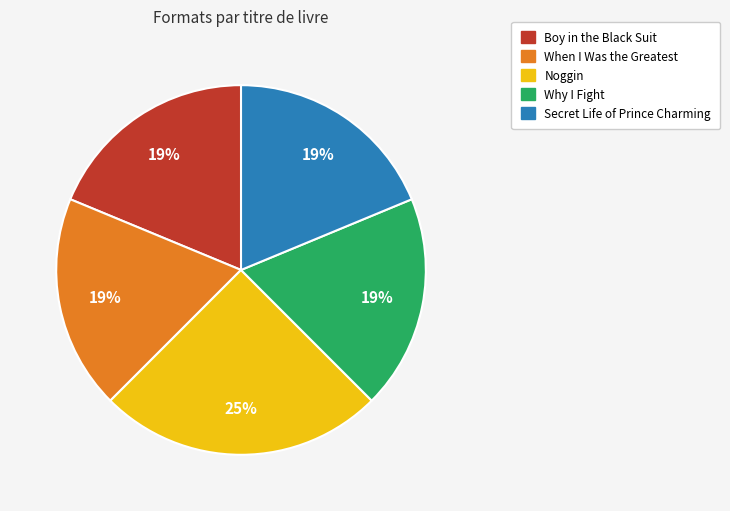

True or false: Secret Life of Prince Charming accounts for 19% of the total.

True